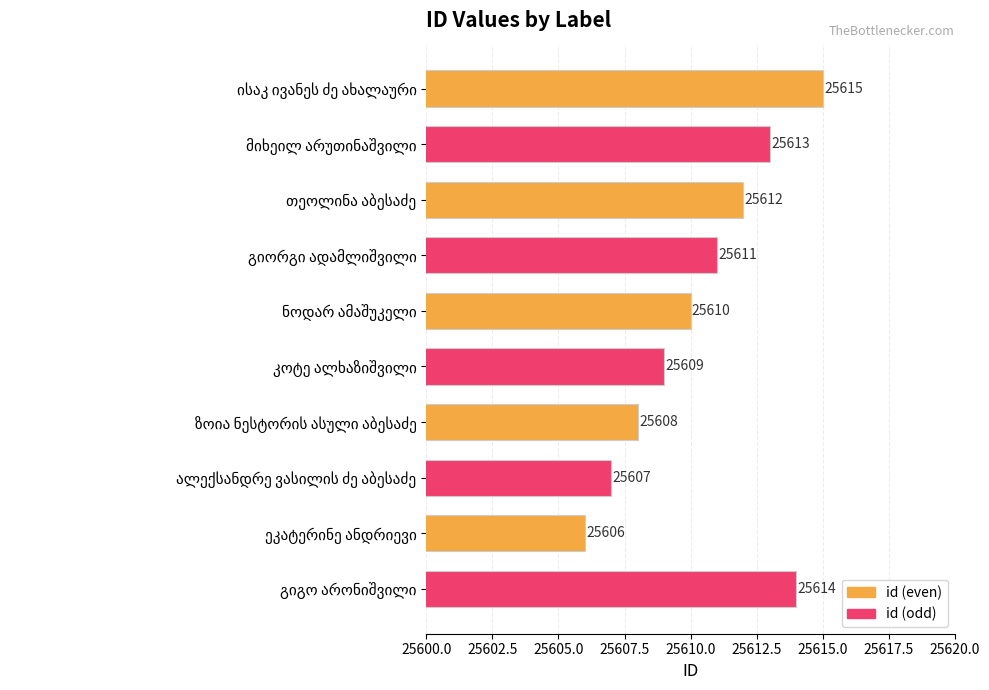

What is the minimum value shown in the chart?

25606